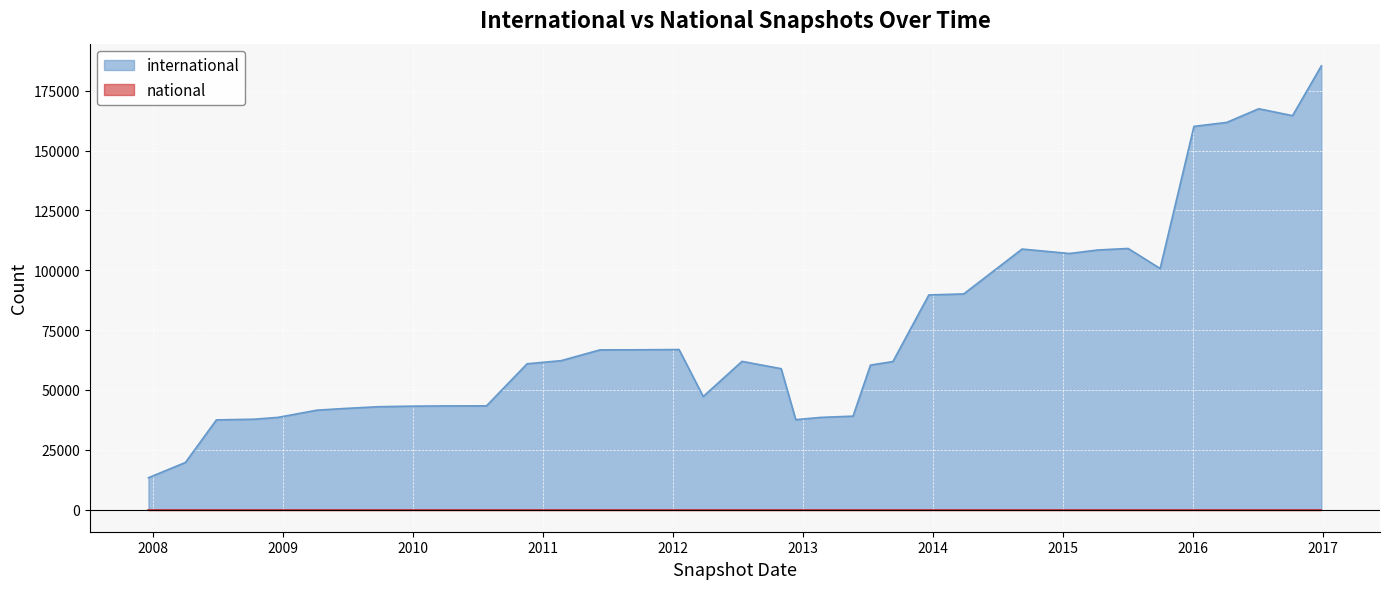

Which label corresponds to the largest value in the chart?

2016-12-27